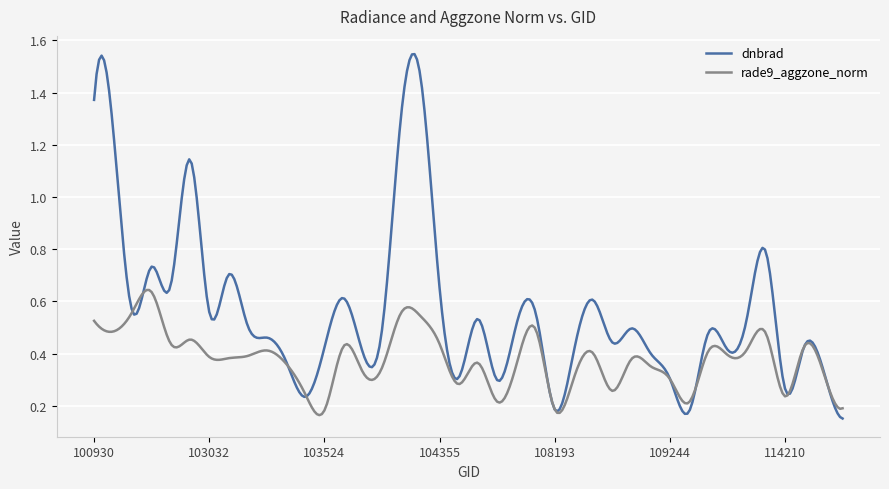

Which series has the largest range (max minus min)?

dnbrad